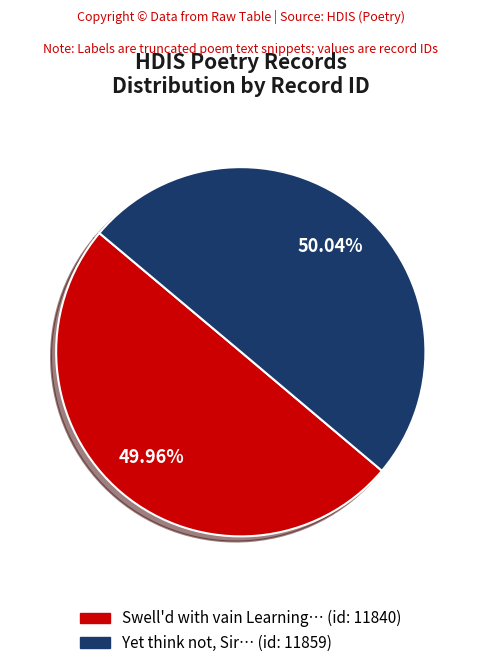

Is there any slice that represents more than half of the pie?

Yes